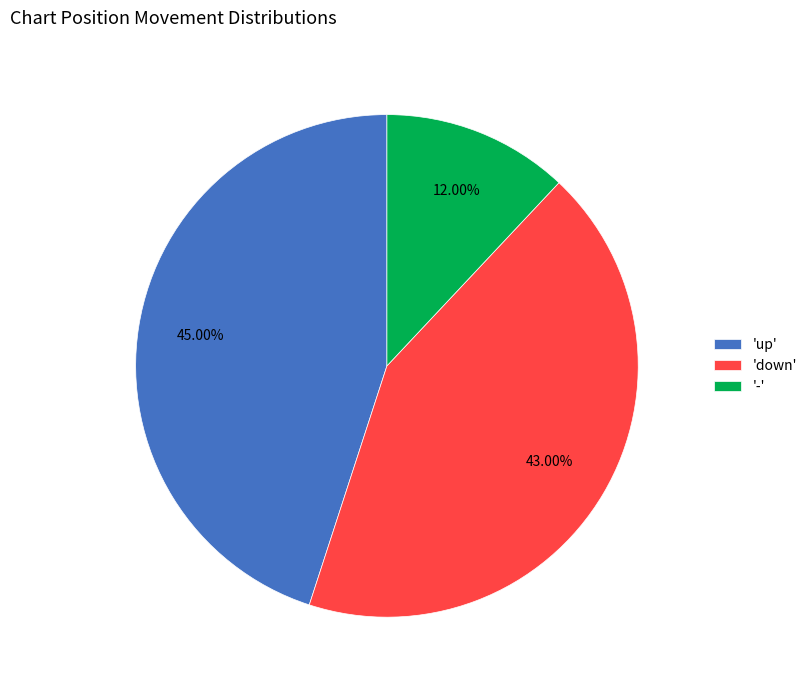

To the nearest percent, what is the average slice percentage?

33%